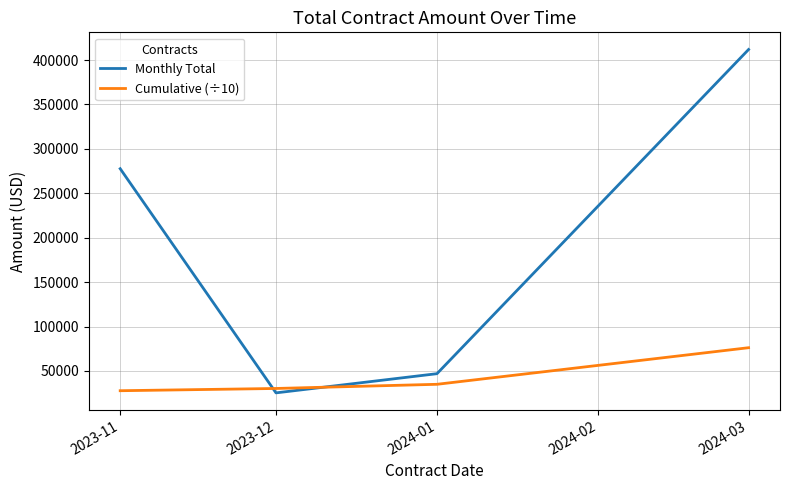

Rank the categories by Monthly Total value from highest to lowest.

2024-03, 2023-11, 2024-01, 2023-12